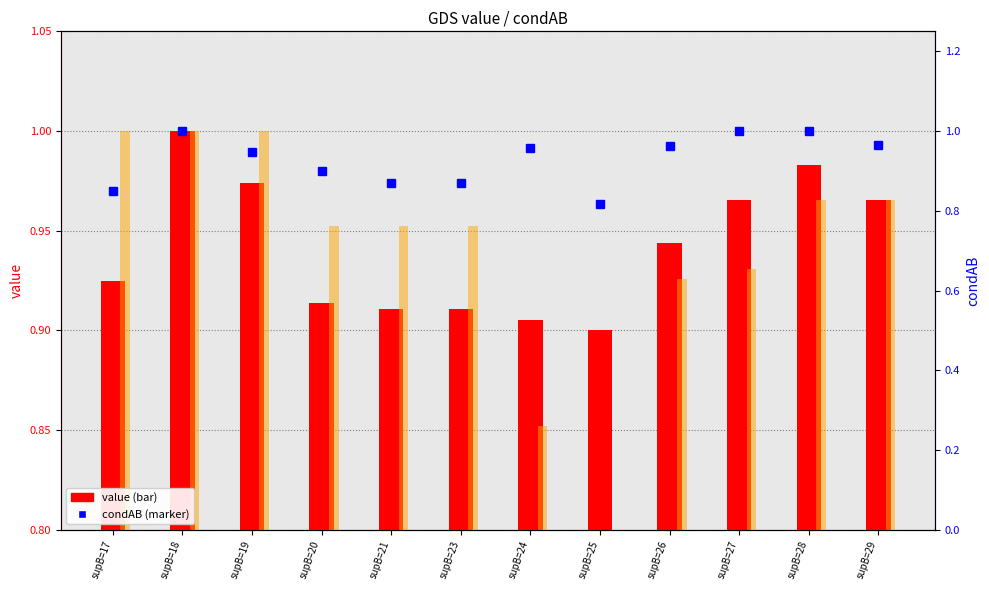

What is the difference between the maximum and minimum values in the value series?

0.1